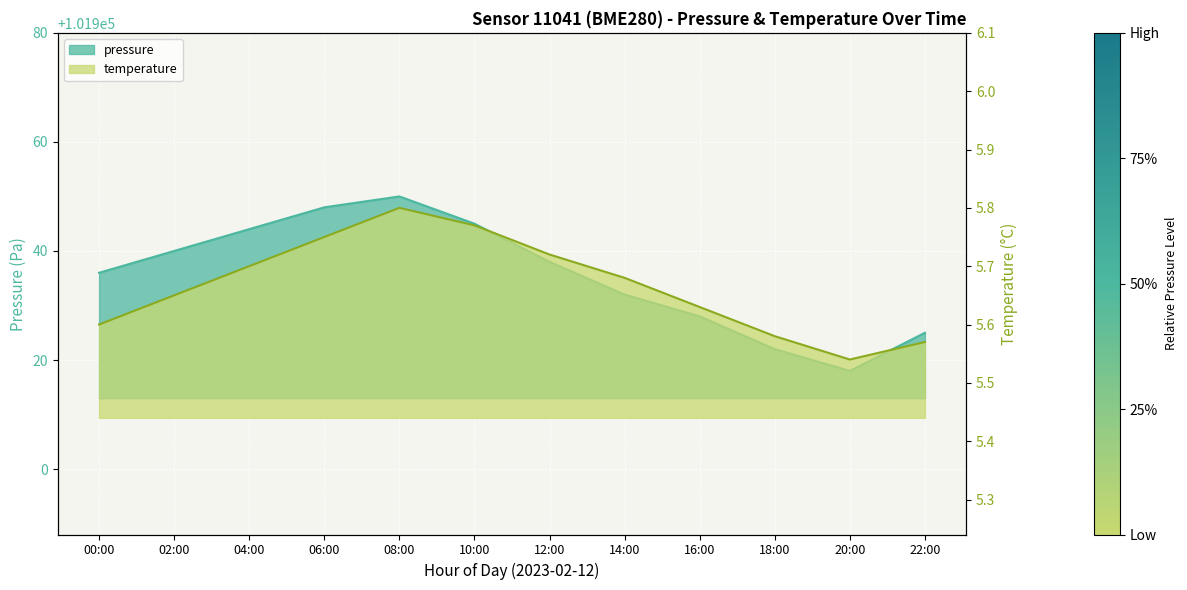

At how many categories does at least one series exceed 30096?

12